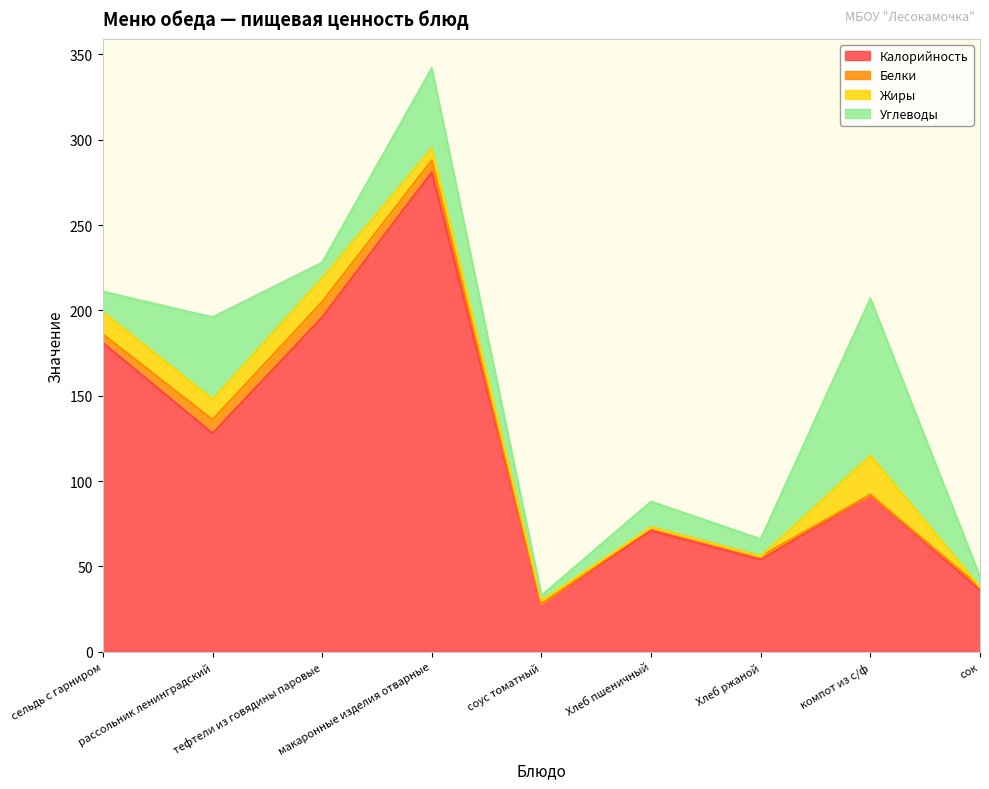

How many intersections are there between Жиры and Углеводы?

3